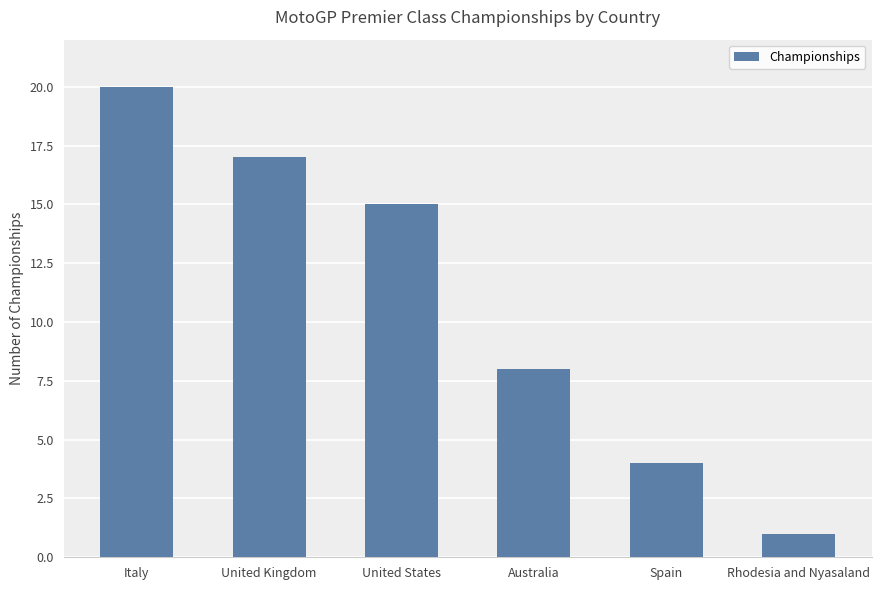

Where does the data first go above 15?

Italy